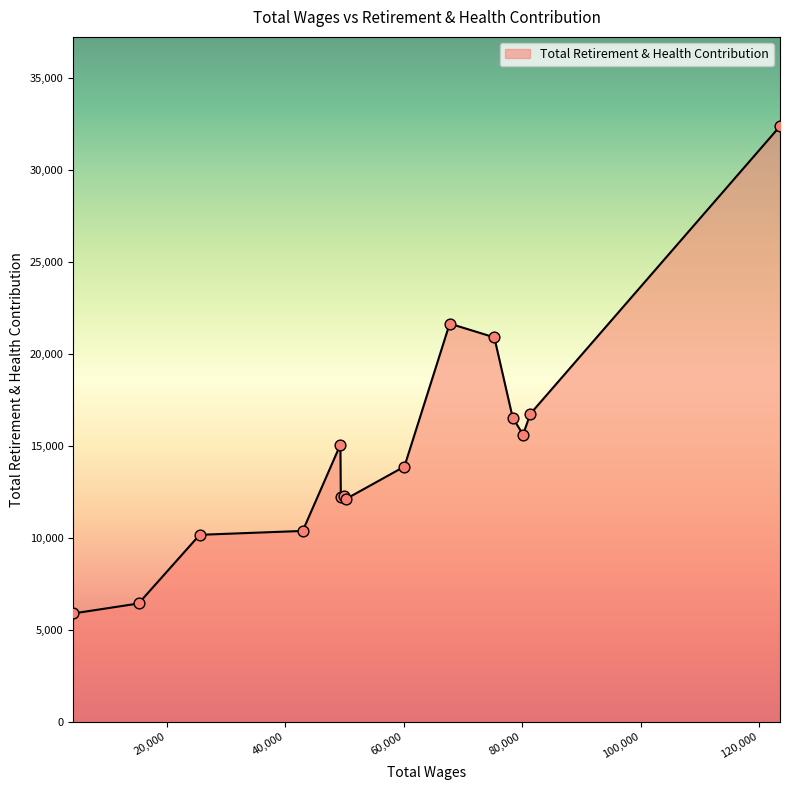

What is the smallest value displayed?

5901